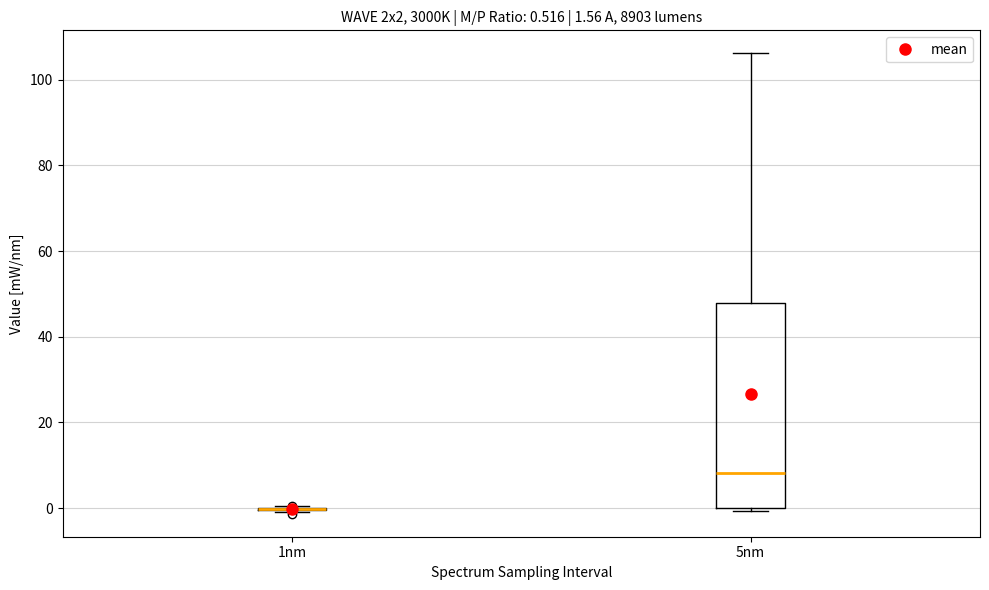

Which box is the tallest, from its lower edge to its upper edge?

5nm